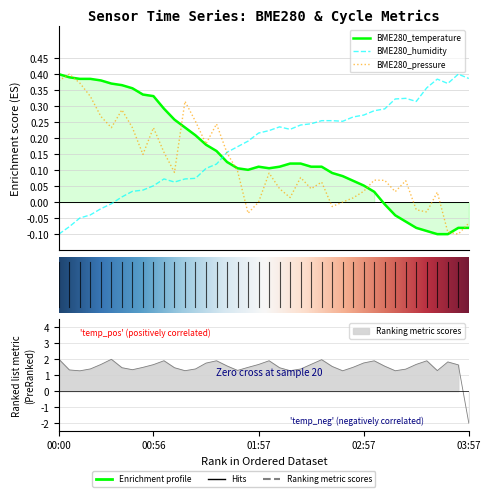

Reading left to right, transcribe all the data shown in this chart.

BME280_temperature: 00:00=0.4	00:06=0.4	00:12=0.4	00:18=0.4	00:25=0.4	00:31=0.4	00:37=0.4	00:43=0.4	00:49=0.3	00:56=0.3	01:02=0.3	01:08=0.3	01:14=0.2	01:20=0.2	01:27=0.2	01:33=0.2	01:39=0.1	01:45=0.1	01:51=0.1	01:57=0.1	02:03=0.1	02:09=0.1	02:15=0.1	02:21=0.1	02:27=0.1	02:33=0.1	02:39=0.1	02:45=0.1	02:51=0.1	02:57=0.1	03:03=0.0	03:09=-0.0	03:15=-0.0	03:21=-0.1	03:27=-0.1	03:33=-0.1	03:39=-0.1	03:45=-0.1	03:51=-0.1	03:57=-0.1
BME280_humidity: 00:00=-0.1	00:06=-0.1	00:12=-0.0	00:18=-0.0	00:25=-0.0	00:31=-0.0	00:37=0.0	00:43=0.0	00:49=0.0	00:56=0.1	01:02=0.1	01:08=0.1	01:14=0.1	01:20=0.1	01:27=0.1	01:33=0.1	01:39=0.2	01:45=0.2	01:51=0.2	01:57=0.2	02:03=0.2	02:09=0.2	02:15=0.2	02:21=0.2	02:27=0.2	02:33=0.3	02:39=0.3	02:45=0.3	02:51=0.3	02:57=0.3	03:03=0.3	03:09=0.3	03:15=0.3	03:21=0.3	03:27=0.3	03:33=0.4	03:39=0.4	03:45=0.4	03:51=0.4	03:57=0.4
BME280_pressure: 00:00=0.4	00:06=0.4	00:12=0.4	00:18=0.3	00:25=0.3	00:31=0.2	00:37=0.3	00:43=0.2	00:49=0.1	00:56=0.2	01:02=0.2	01:08=0.1	01:14=0.3	01:20=0.3	01:27=0.2	01:33=0.2	01:39=0.2	01:45=0.1	01:51=-0.0	01:57=0.0	02:03=0.1	02:09=0.0	02:15=0.0	02:21=0.1	02:27=0.0	02:33=0.1	02:39=-0.0	02:45=0.0	02:51=0.0	02:57=0.0	03:03=0.1	03:09=0.1	03:15=0.0	03:21=0.1	03:27=-0.0	03:33=-0.0	03:39=0.0	03:45=-0.1	03:51=-0.1	03:57=-0.1
Max_cycle: 00:00=2.0	00:06=1.3	00:12=1.3	00:18=1.4	00:25=1.7	00:31=2.0	00:37=1.5	00:43=1.3	00:49=1.5	00:56=1.7	01:02=1.9	01:08=1.5	01:14=1.3	01:20=1.4	01:27=1.8	01:33=1.9	01:39=1.6	01:45=1.3	01:51=1.5	01:57=1.7	02:03=1.9	02:09=1.5	02:15=1.3	02:21=1.4	02:27=1.7	02:33=2.0	02:39=1.5	02:45=1.3	02:51=1.5	02:57=1.8	03:03=1.9	03:09=1.6	03:15=1.3	03:21=1.4	03:27=1.7	03:33=1.9	03:39=1.3	03:45=1.8	03:51=1.6	03:57=-2.0